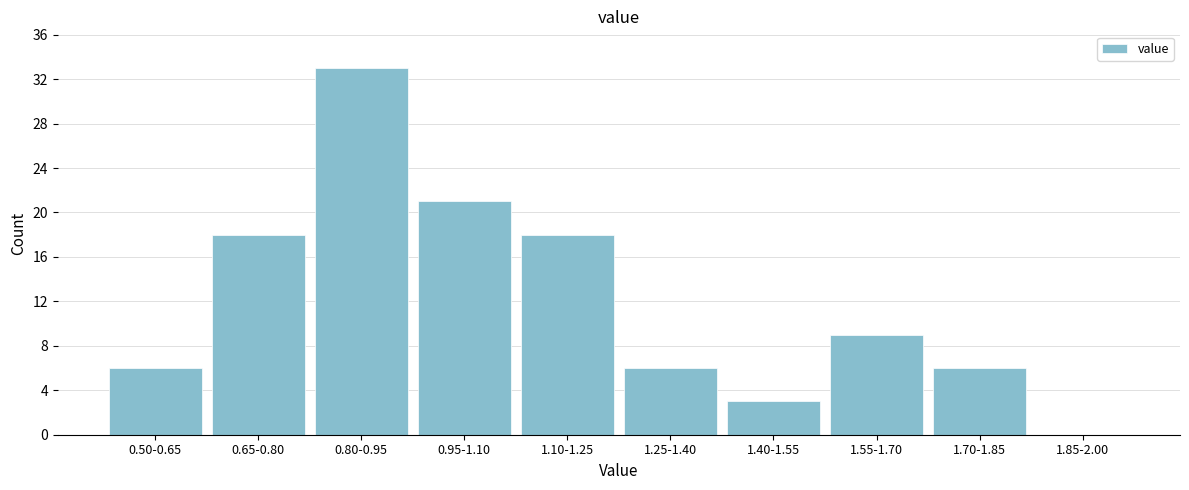

Reading left to right, what are all the values shown in this chart?

0.50-0.65=6	0.65-0.80=18	0.80-0.95=33	0.95-1.10=21	1.10-1.25=18	1.25-1.40=6	1.40-1.55=3	1.55-1.70=9	1.70-1.85=6	1.85-2.00=0